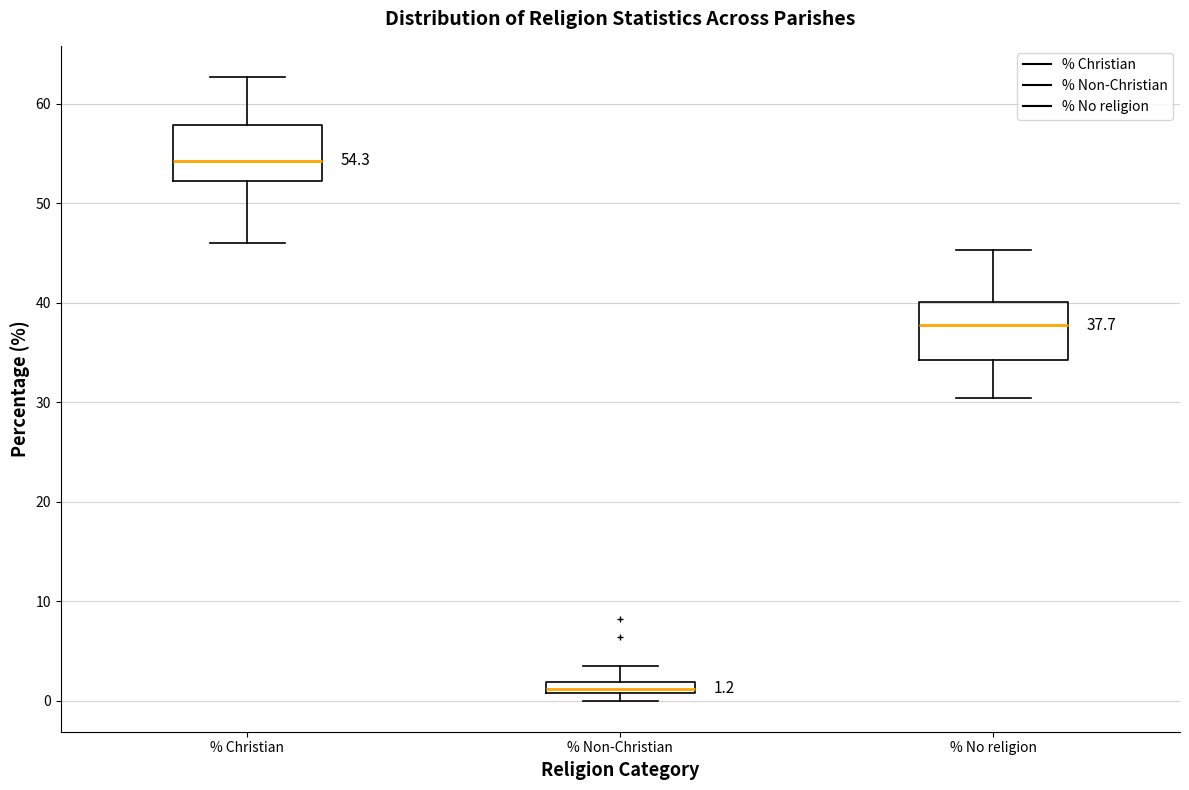

Which box's median line is the highest?

% Christian